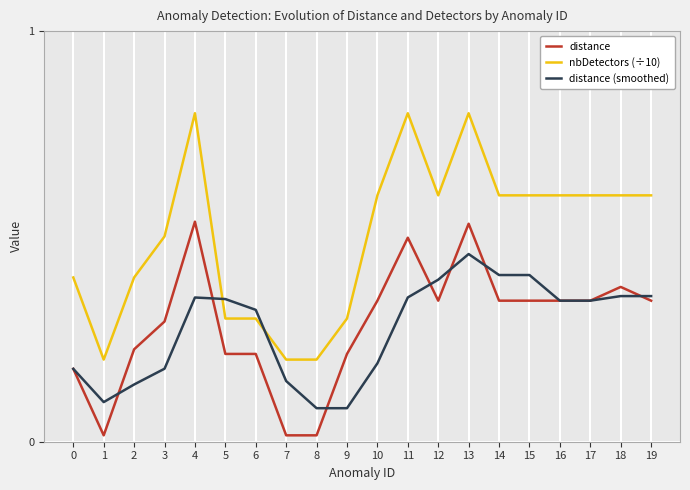

Is the value of distance at 1 greater than the value of nbDetectors (÷10) at 15?

No